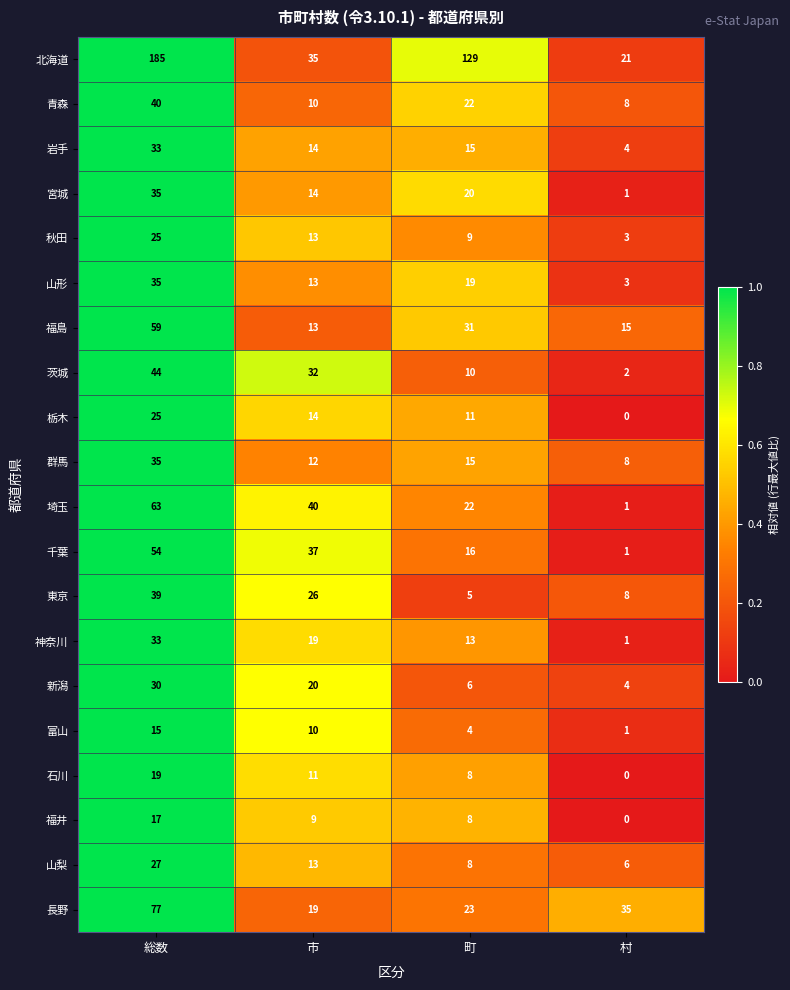

Which series has the widest spread of values?

北海道